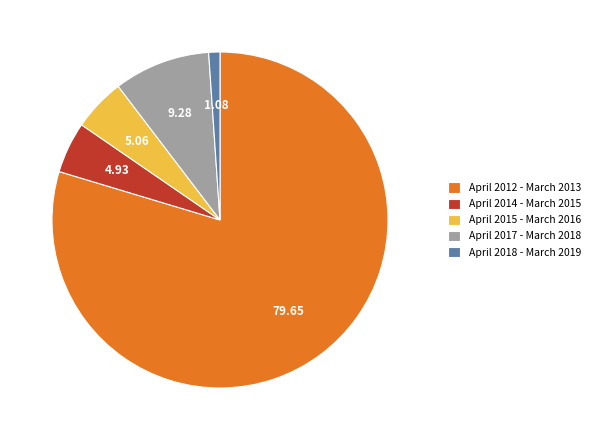

Is the sum of April 2014 - March 2015 and April 2018 - March 2019 greater than half?

No